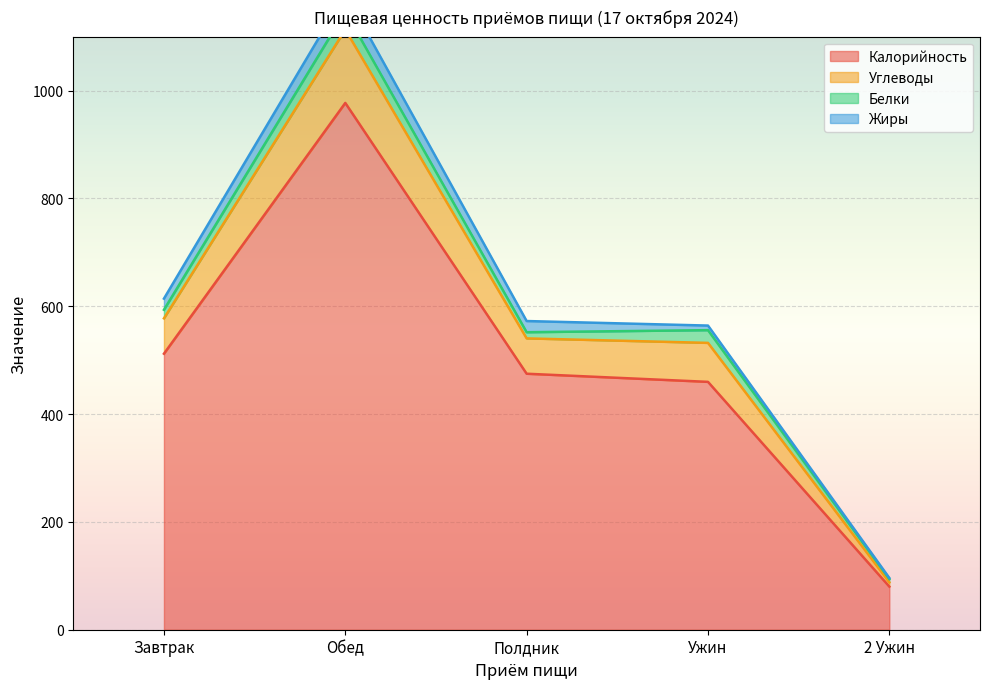

What is the minimum value for Калорийность?

80.0